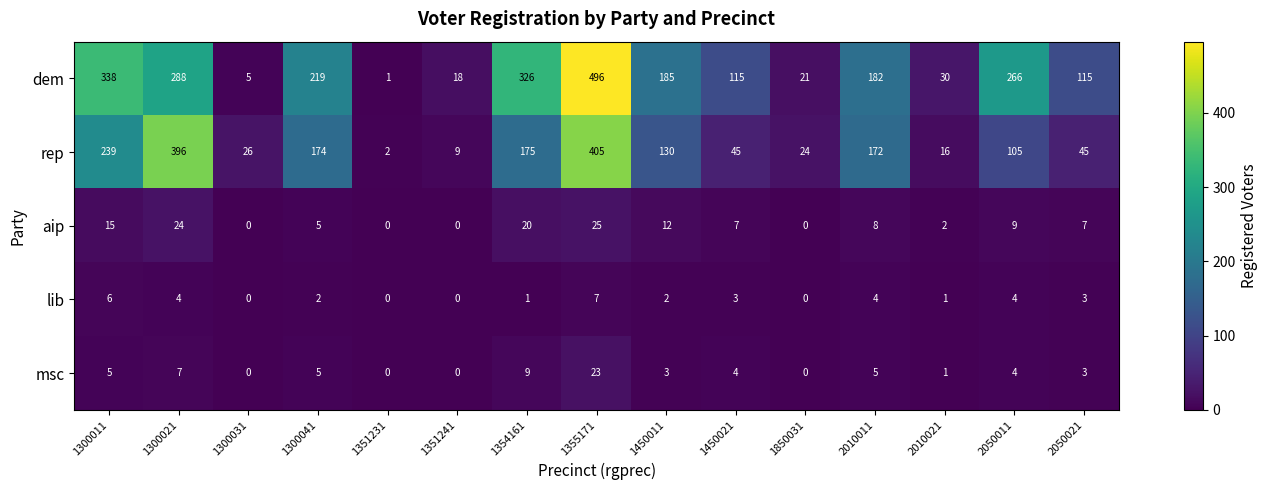

What is the difference between the aip values at 1850031 and 1450011?

12